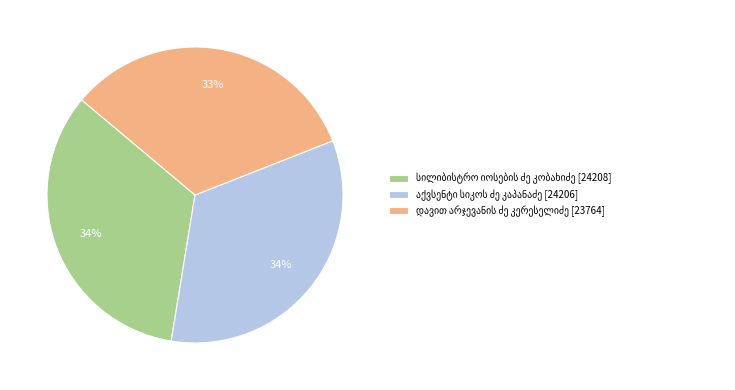

To the nearest percent, what is the difference between the largest and smallest slice percentages?

1%